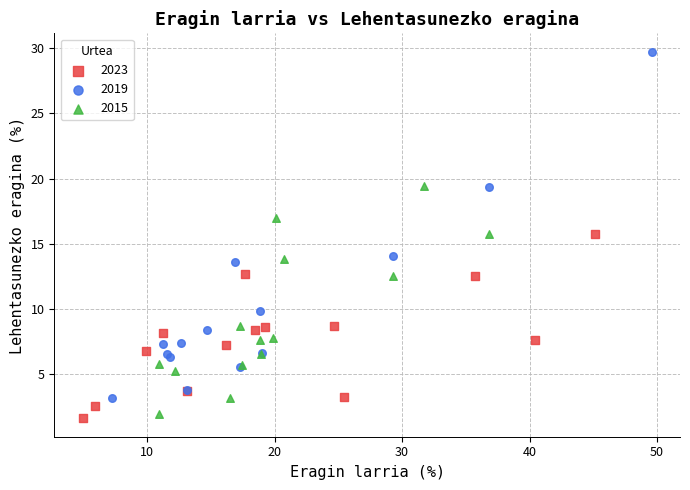

Which series has the widest spread of Y values?

2019